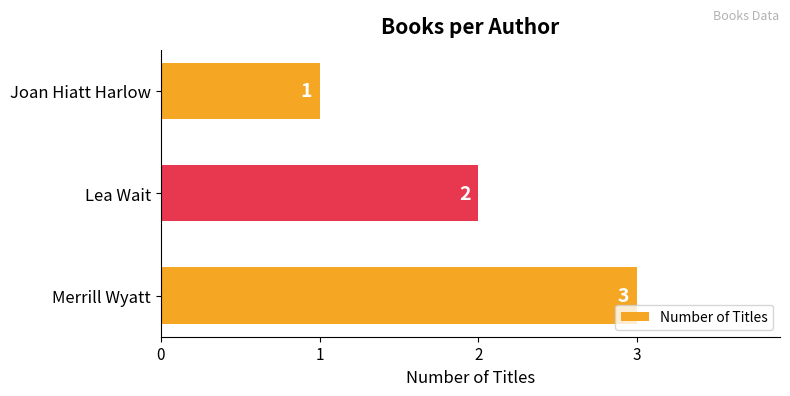

Where is the data nearest to the value 2?

Lea Wait